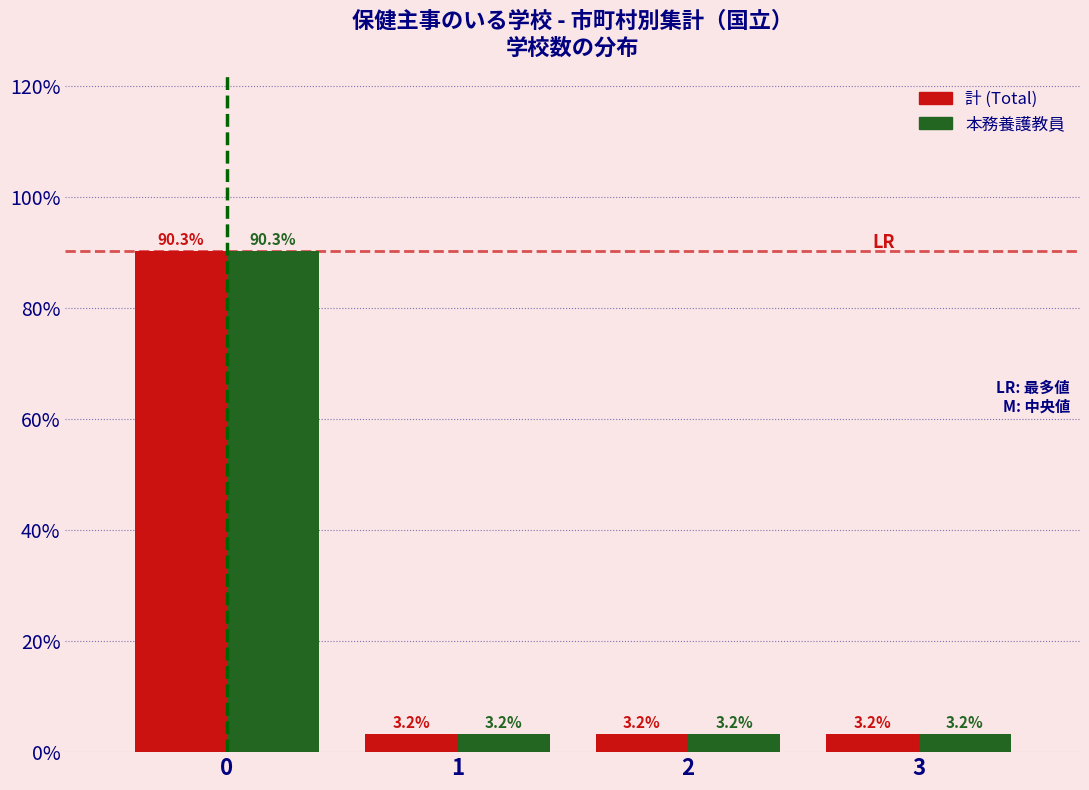

Reading left to right, extract all data points from this chart.

計 (Total): 90.3	3.2	3.2	3.2
本務養護教員: 90.3	3.2	3.2	3.2